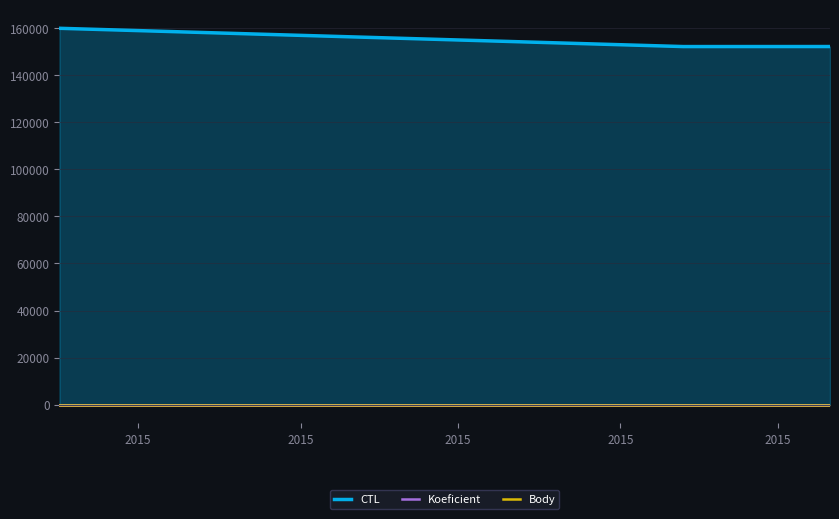

At 2015, list the series in order from smallest to largest.

Koeficient, Body, CTL